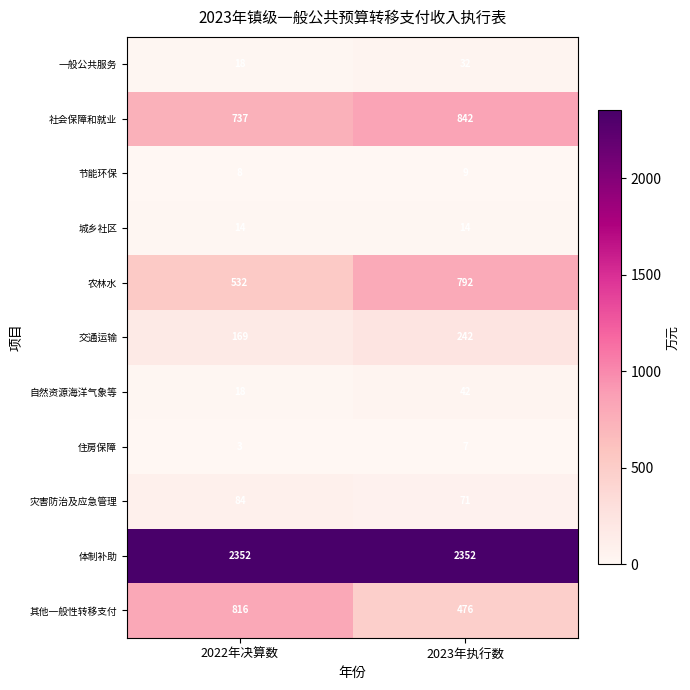

Which category has the lowest value across all series?

2022年决算数